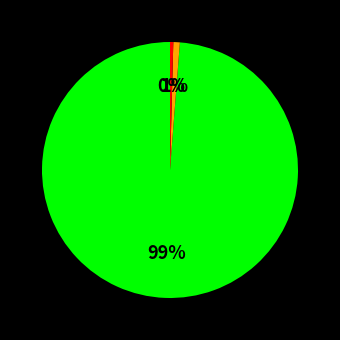

To the nearest percent, what is the average slice percentage?

33%